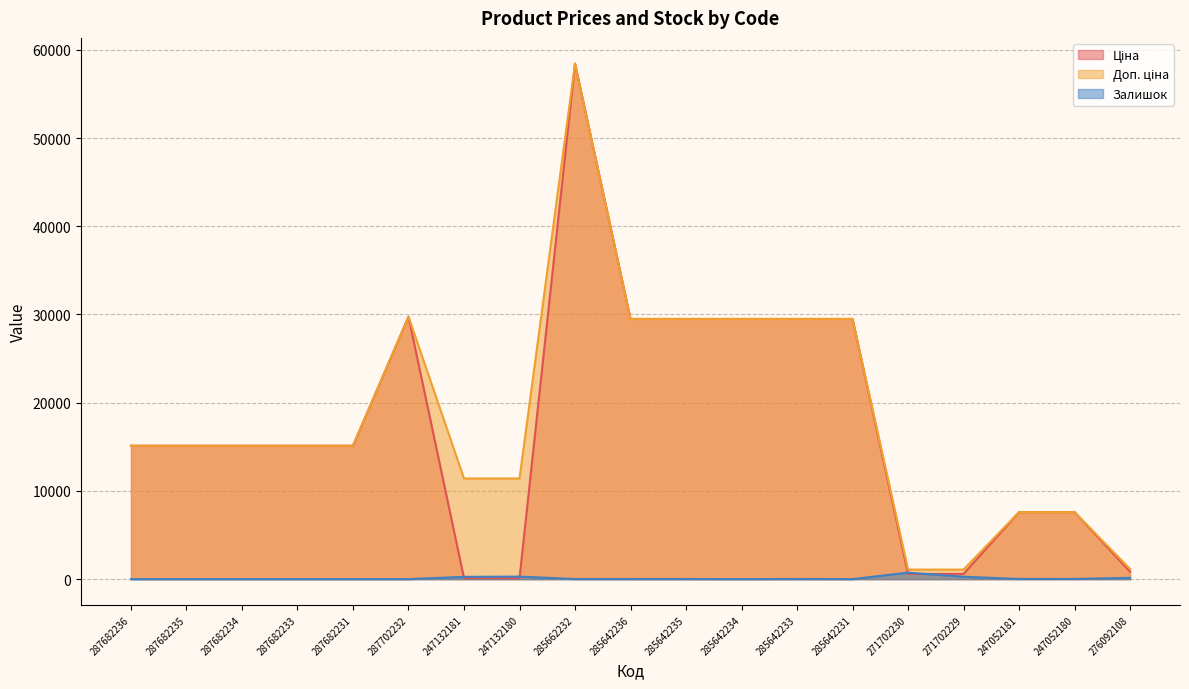

How many lines are shown in the chart?

3